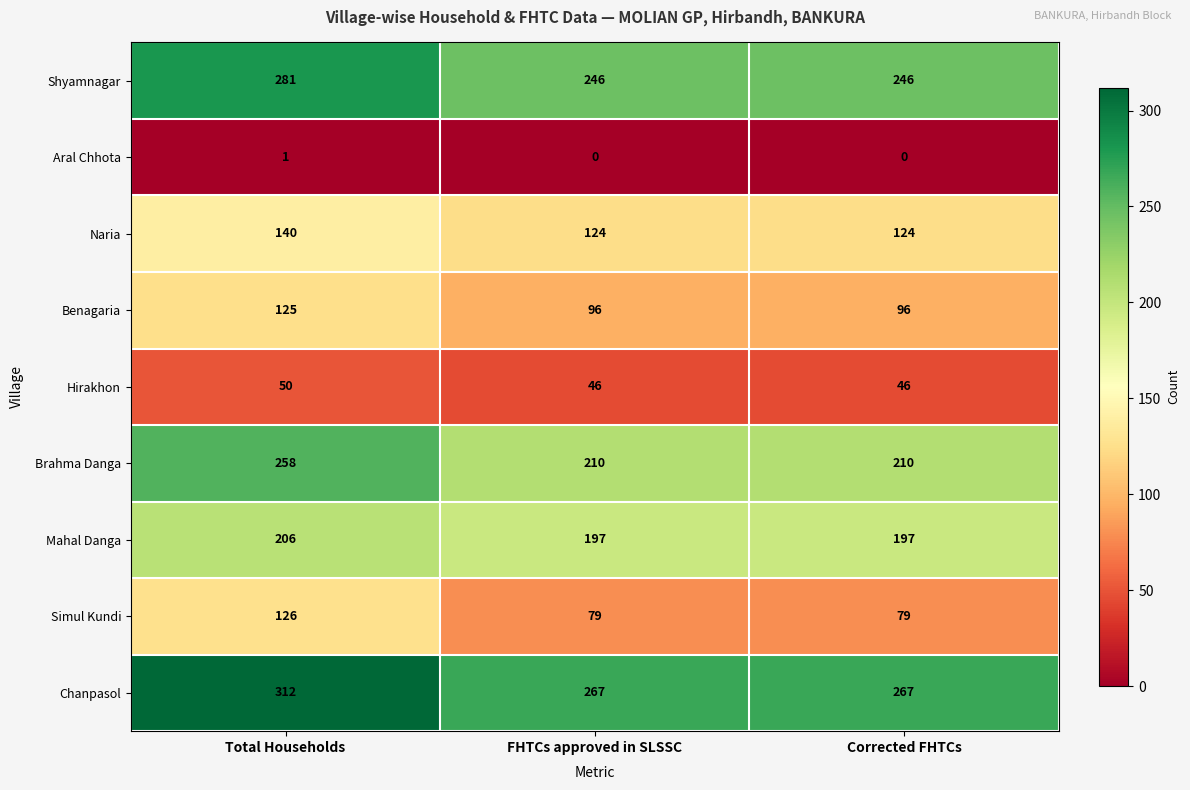

What is the average value of the Brahma Danga series?

226